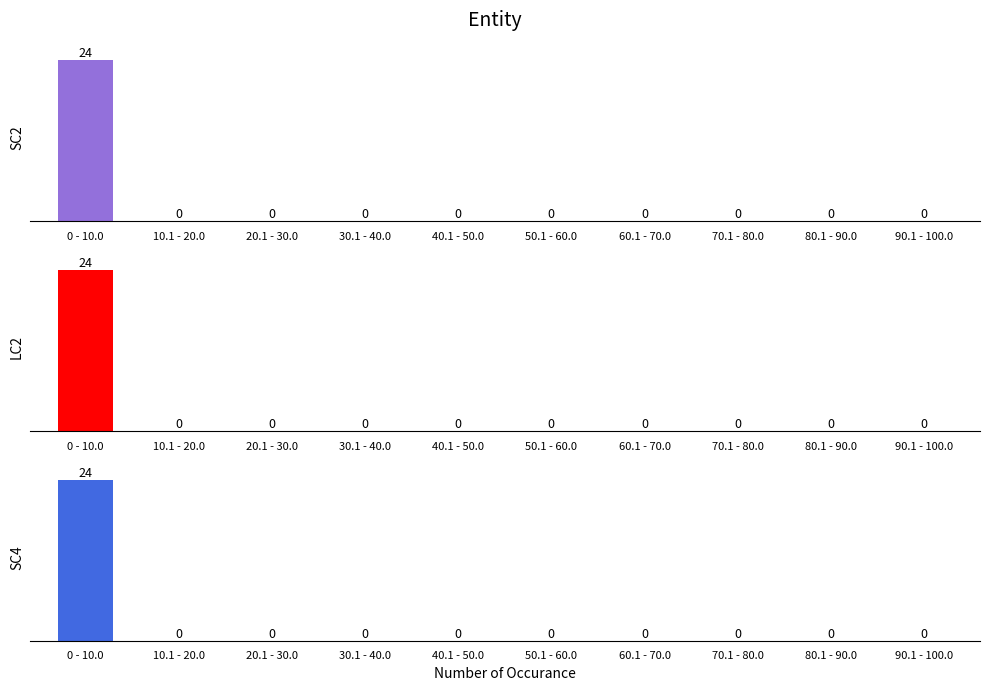

Rank the series by their maximum value, from lowest to highest.

SC2, LC2, SC4